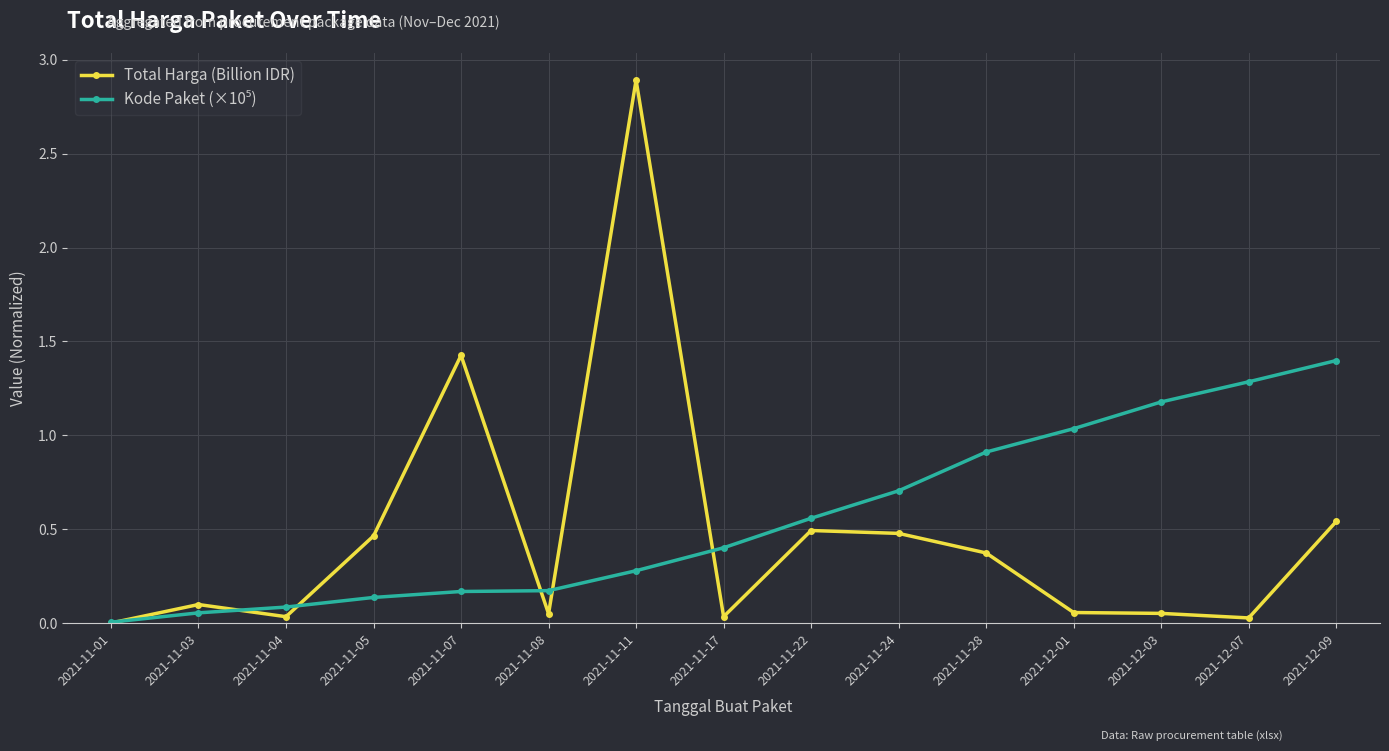

True or false: Total Harga (Billion IDR) has more than 0 interior local peaks.

True